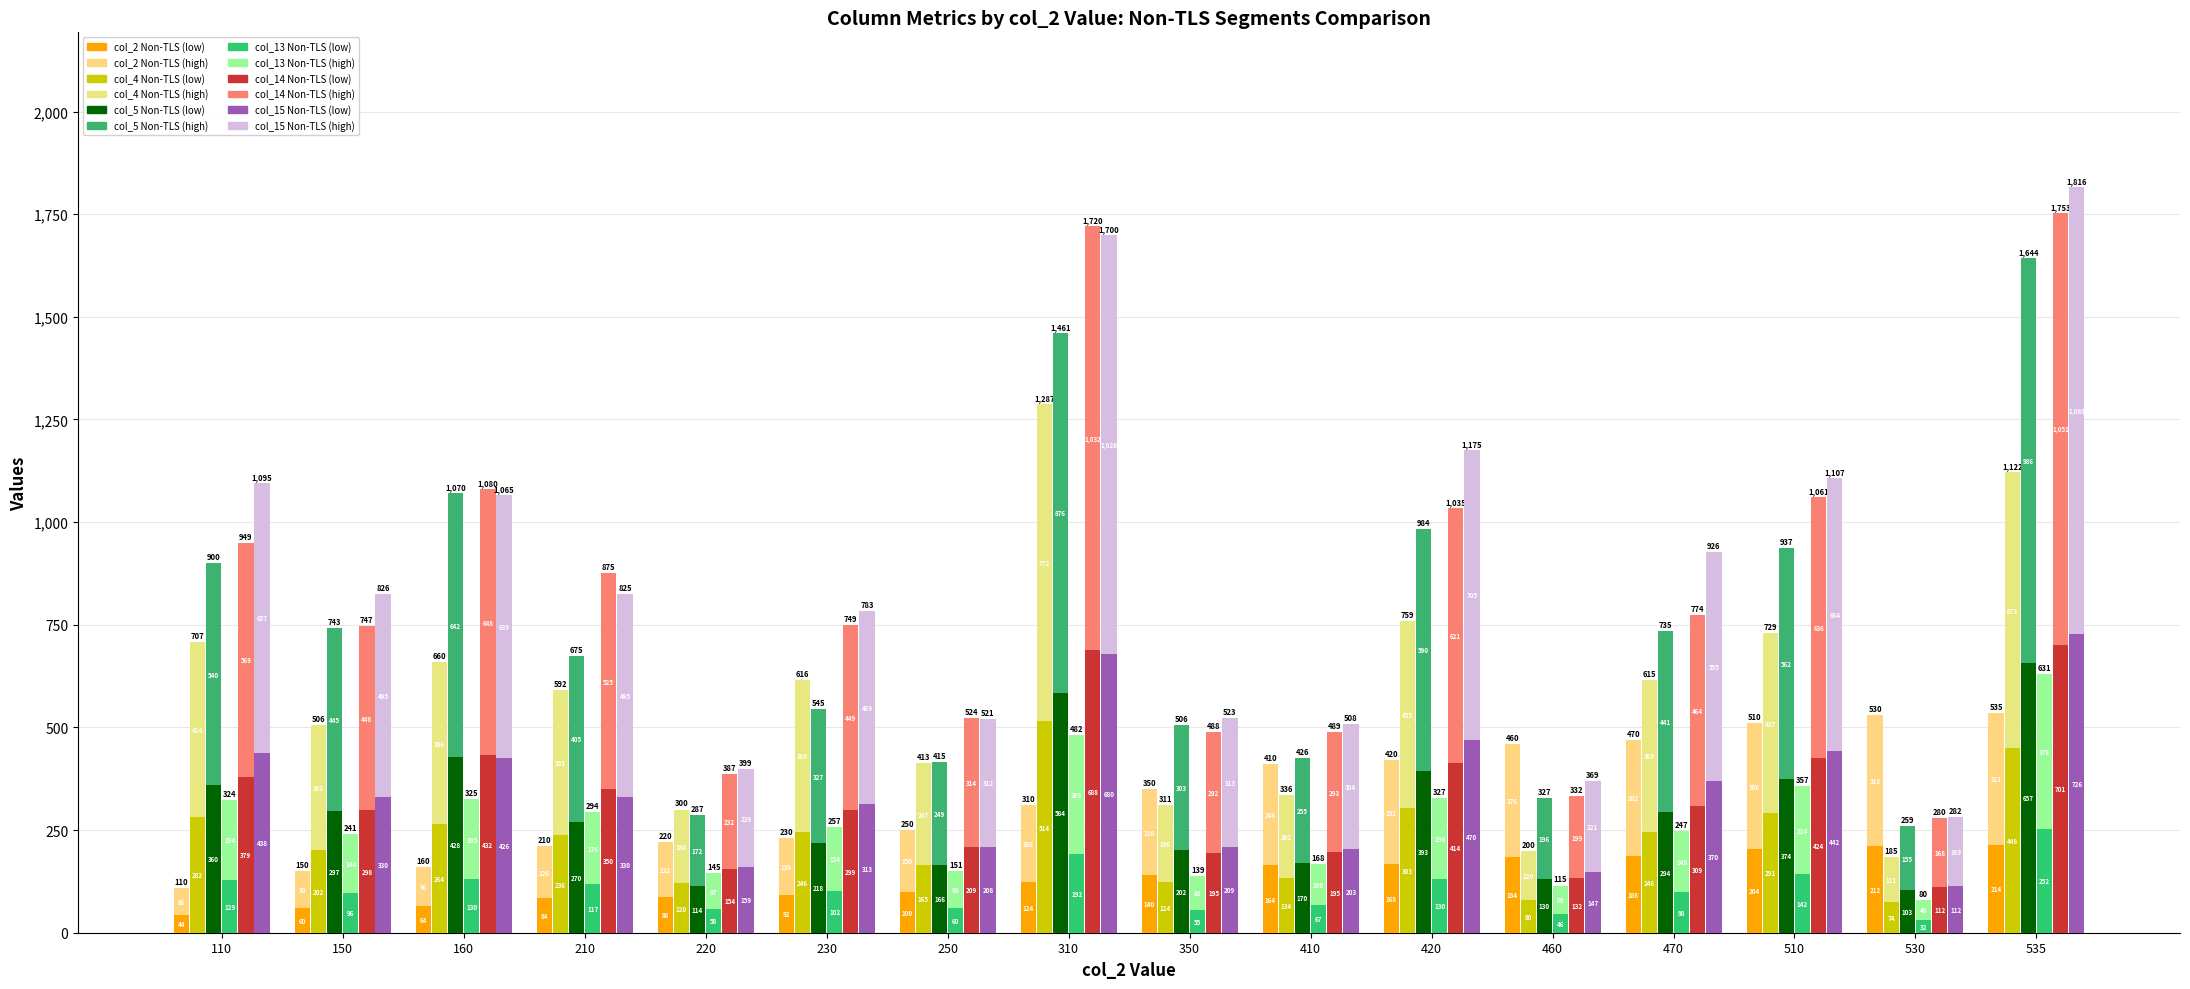

What is the sum of all col_2 Non-TLS values?

2130.0